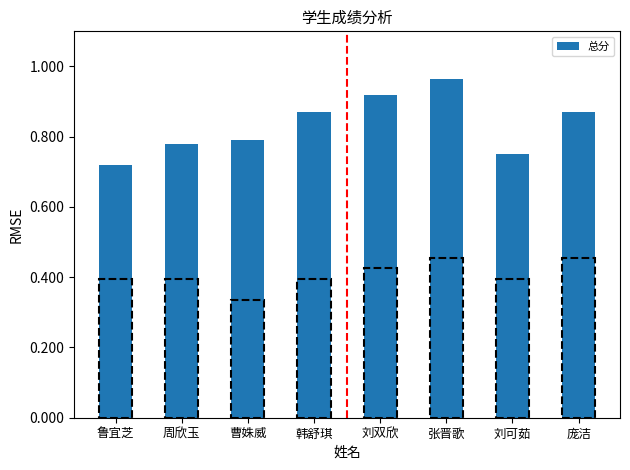

How many values are between 0 and 1?

8